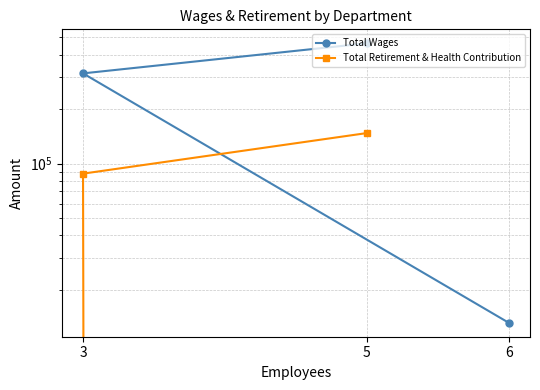

The Total Retirement & Health Contribution series shows 147476 at 5. True or false?

True